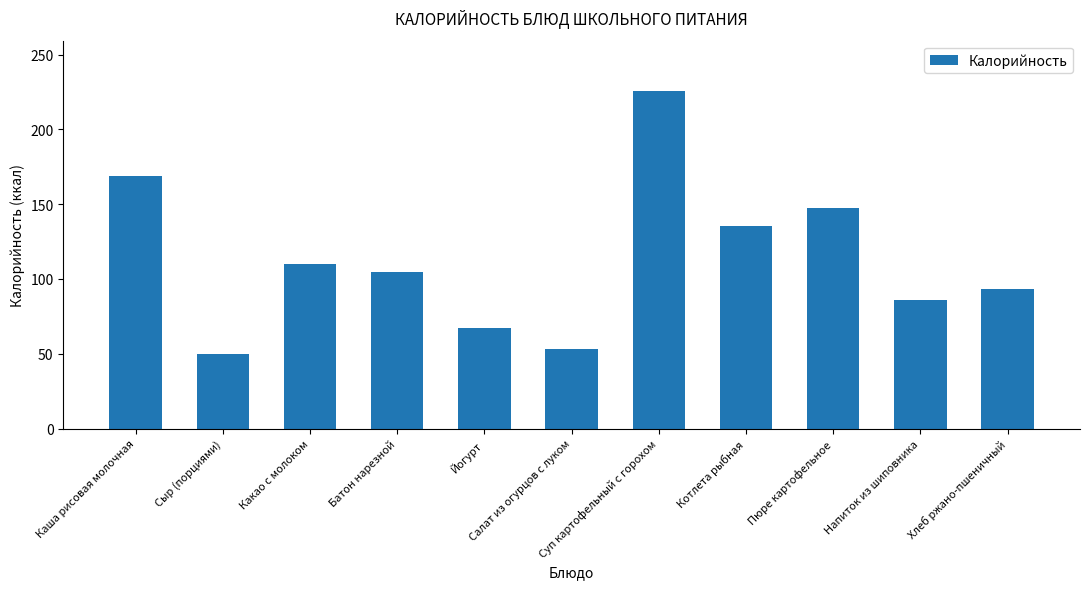

At which label is the value closest to 137?

Котлета рыбная